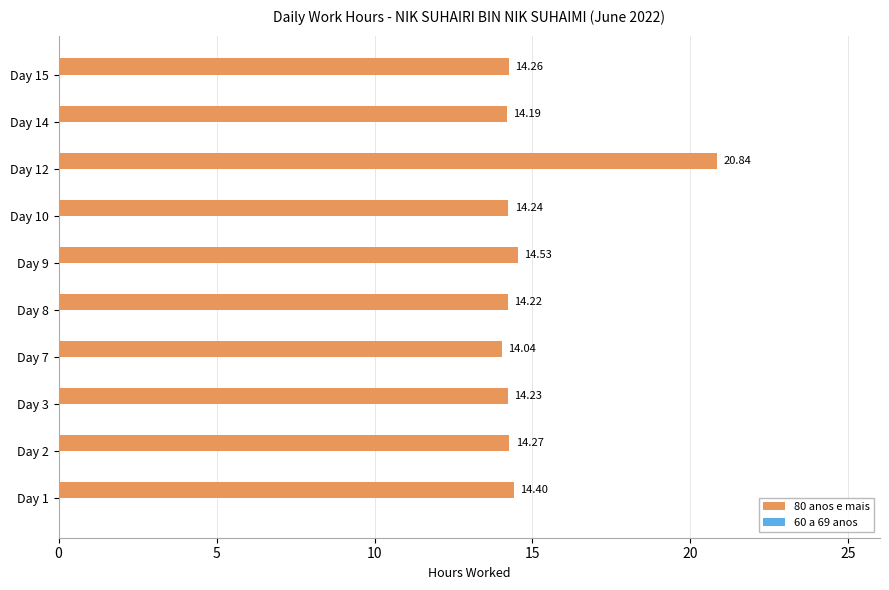

What is the sum of all values?

149.2